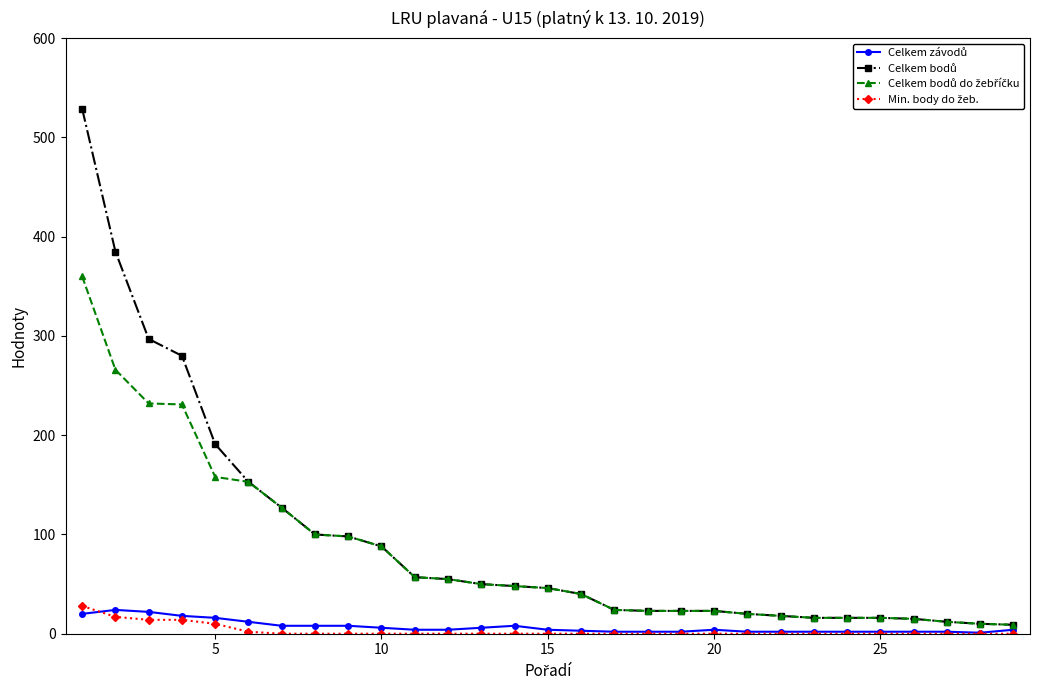

Count the number of categories in the chart.

29